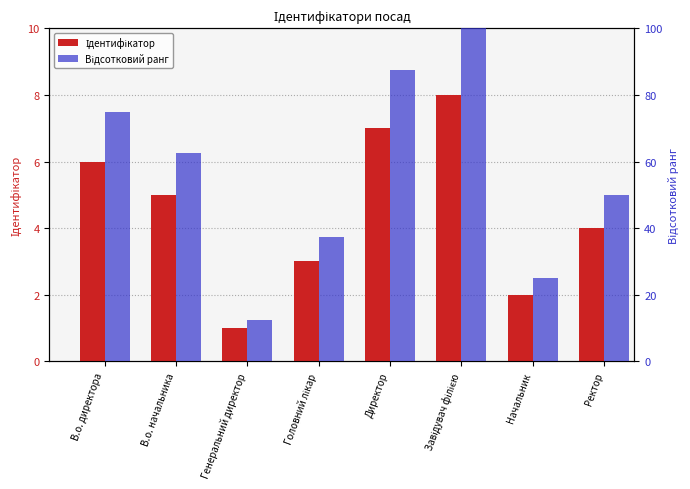

Rank the series by their average value, from lowest to highest.

Ідентифікатор, Відсотковий ранг